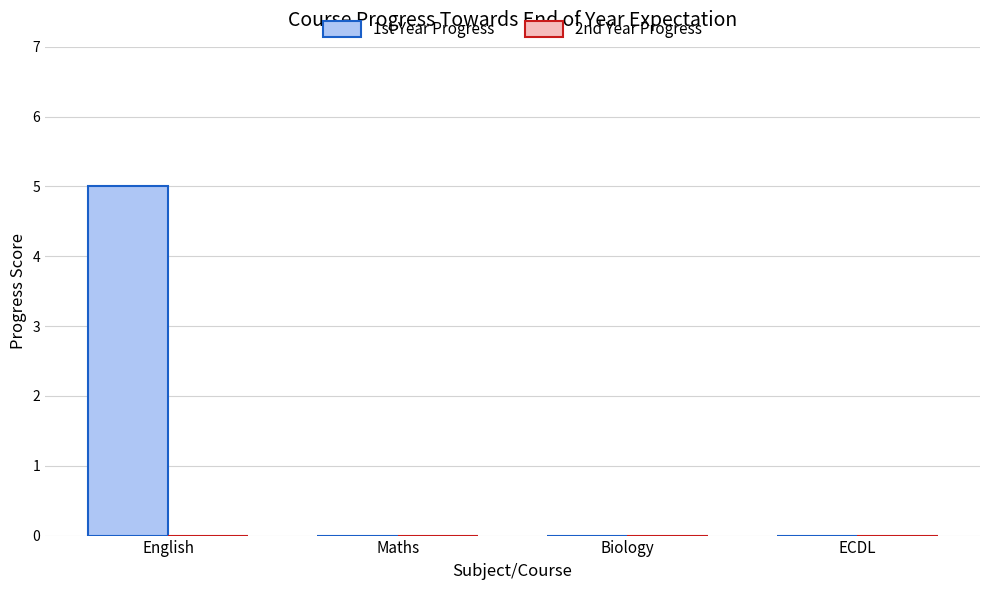

Is it true that the value at English is 5?

True